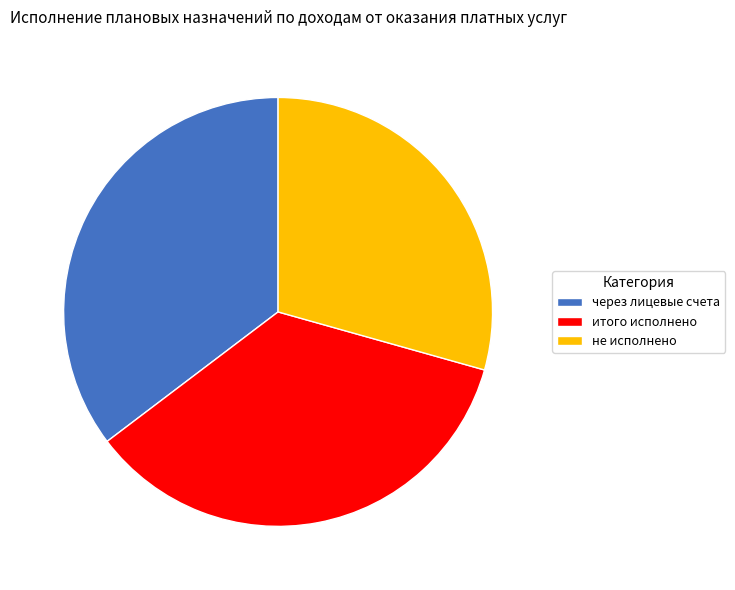

Approximately how many times larger is the value at через лицевые счета compared to не исполнено?

1.2